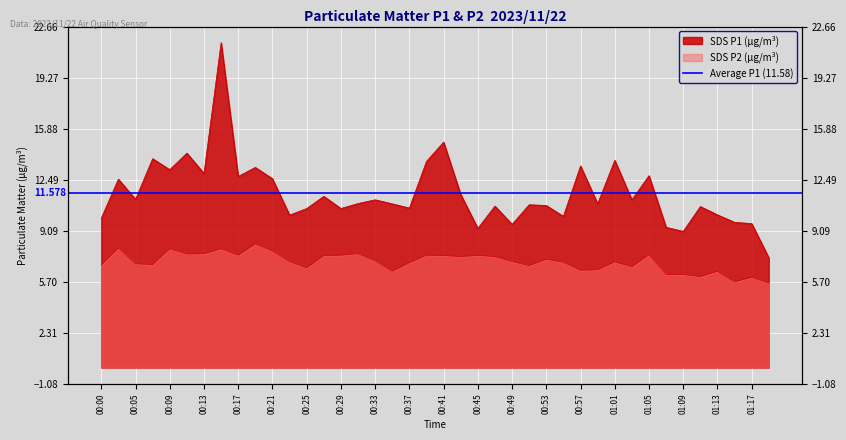

What is the average value of the SDS_P2 series?

7.0